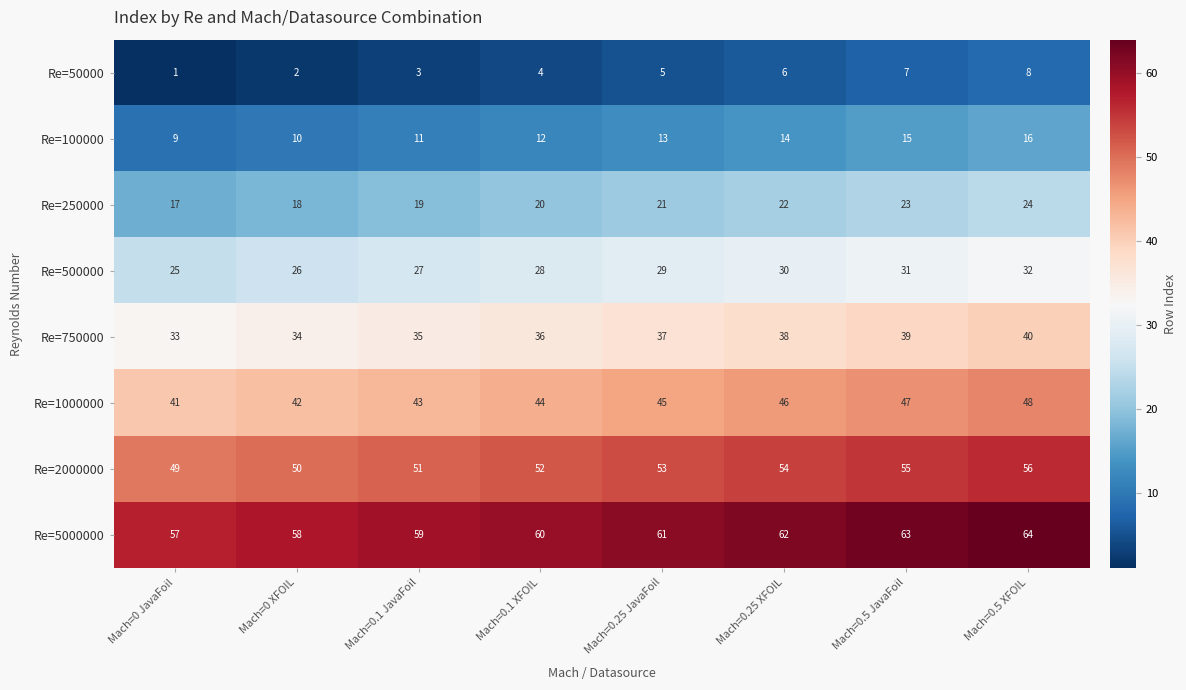

Which series has the largest total across all categories?

Re=5000000